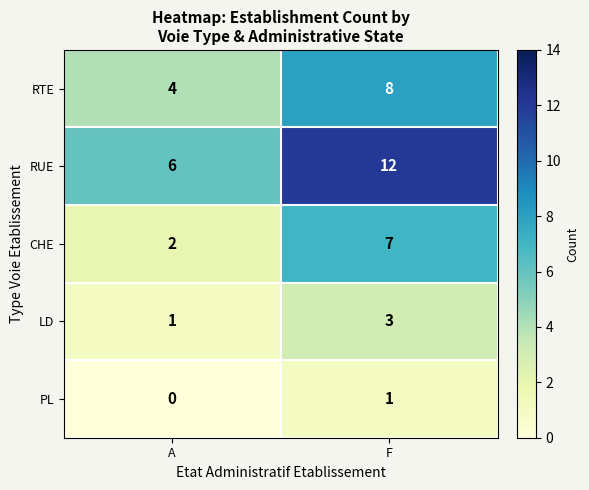

What is the minimum value for RUE?

6